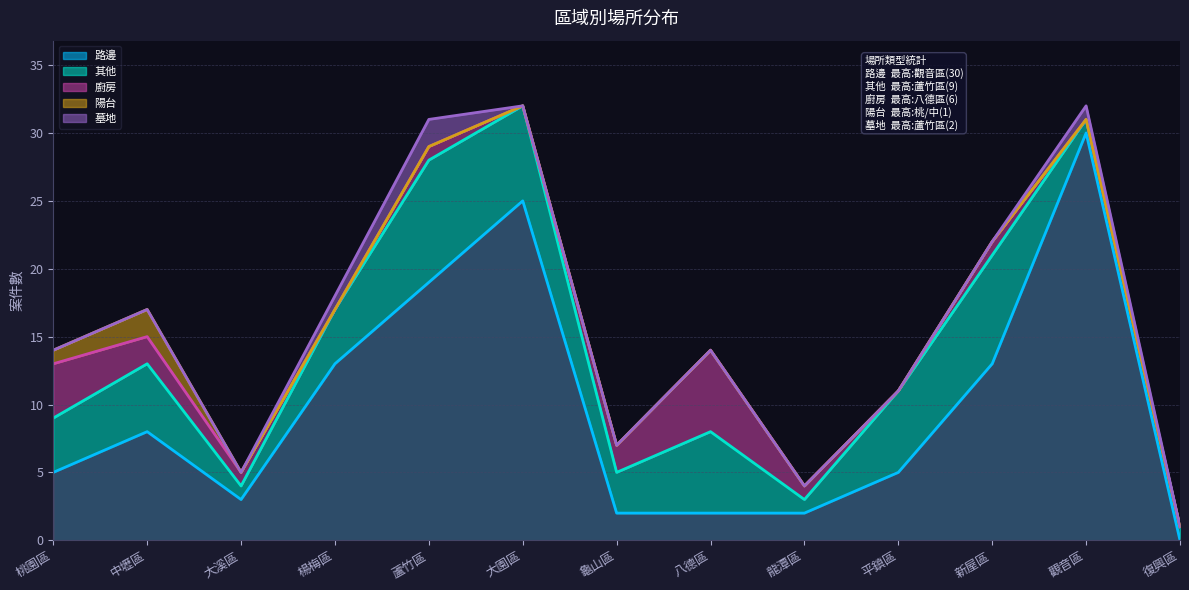

Is the value of 陽台 at 八德區 greater than the value of 路邊 at 新屋區?

No